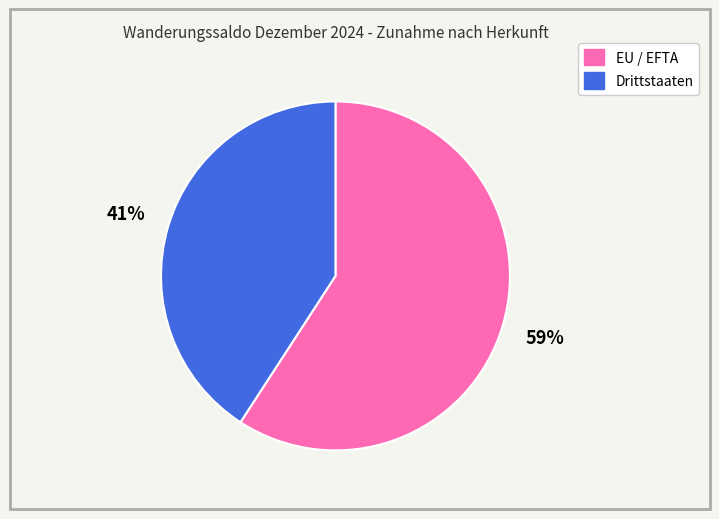

Is the sum of Drittstaaten and EU / EFTA greater than half?

Yes